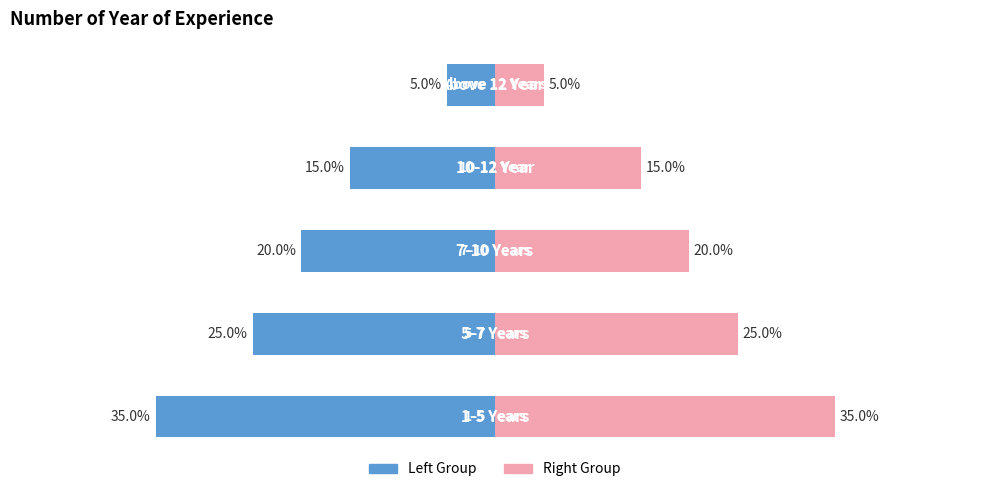

What is the value of the 4th bar from the left?

0.1